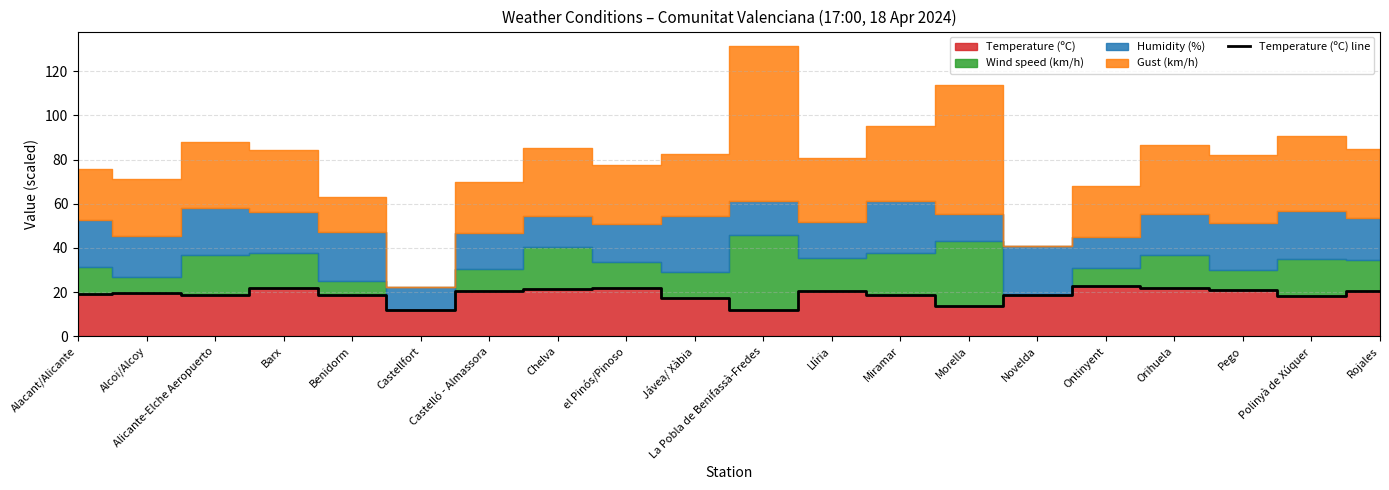

Between Pego and Alacant/Alicante, which is larger?

Pego